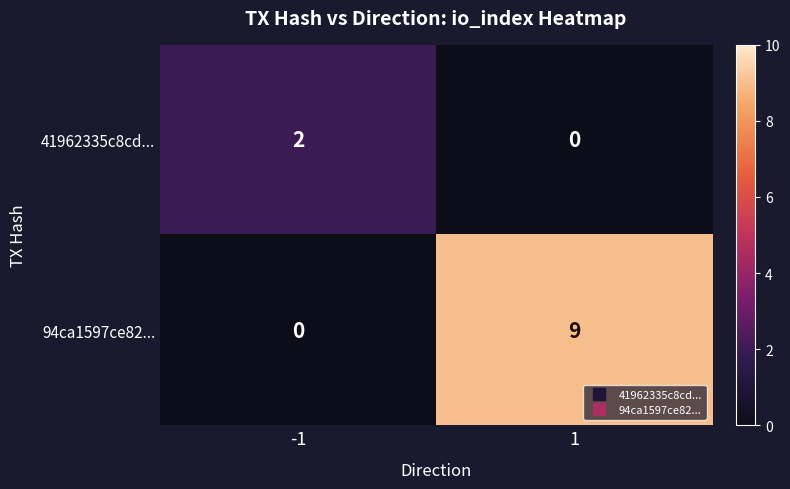

List the series in order of their peak value, highest first.

94ca1597ce82..., 41962335c8cd...